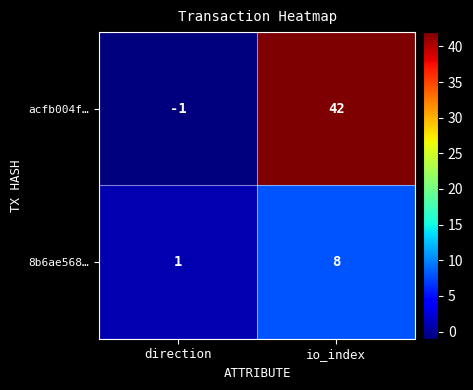

At which label is 8b6ae568… closest to 4?

direction